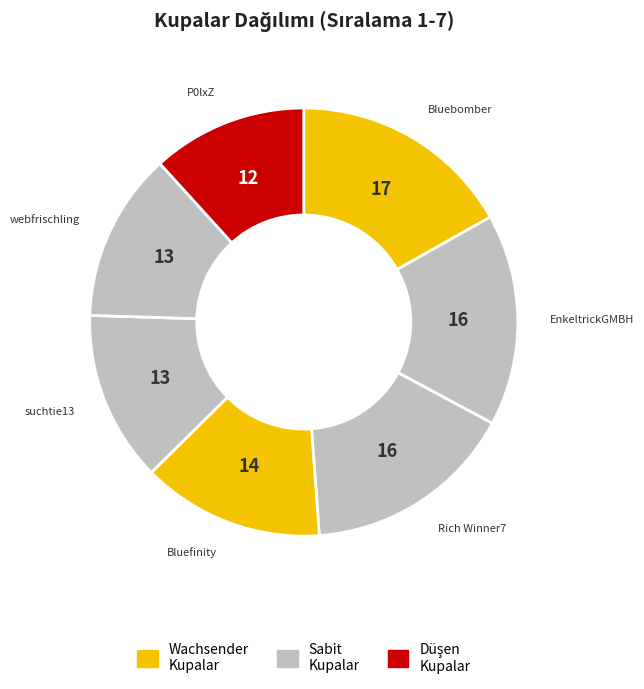

Is the sum of P0lxZ and suchtie13 greater than half?

No